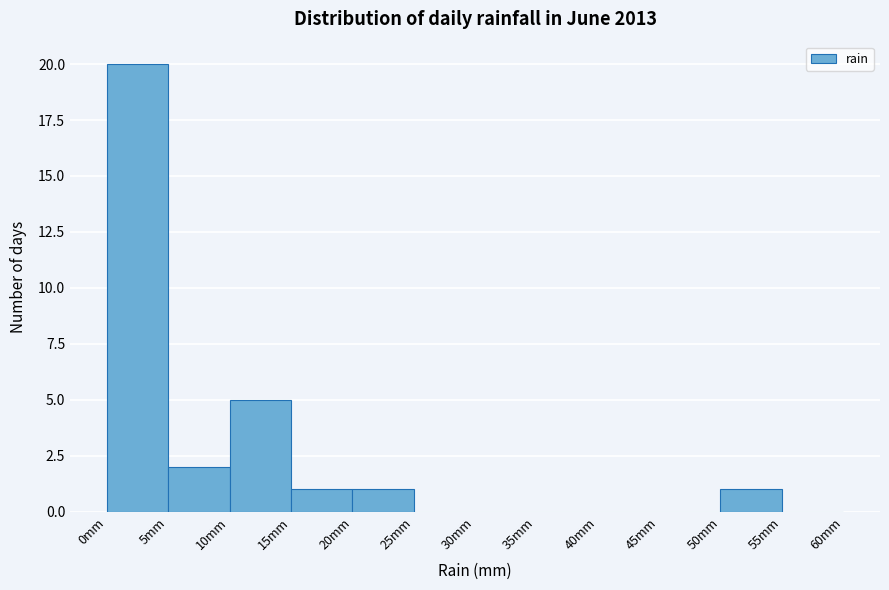

Over which range of the x-axis is the bar tallest?

0 to 5